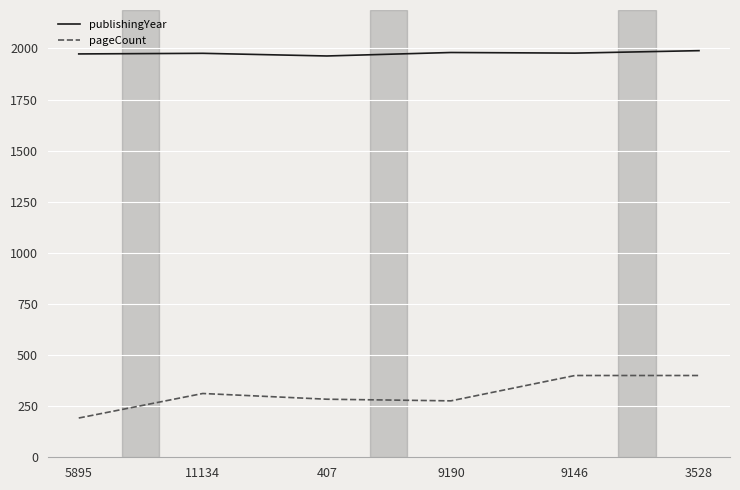

What is the highest value of the publishingYear series?

1989